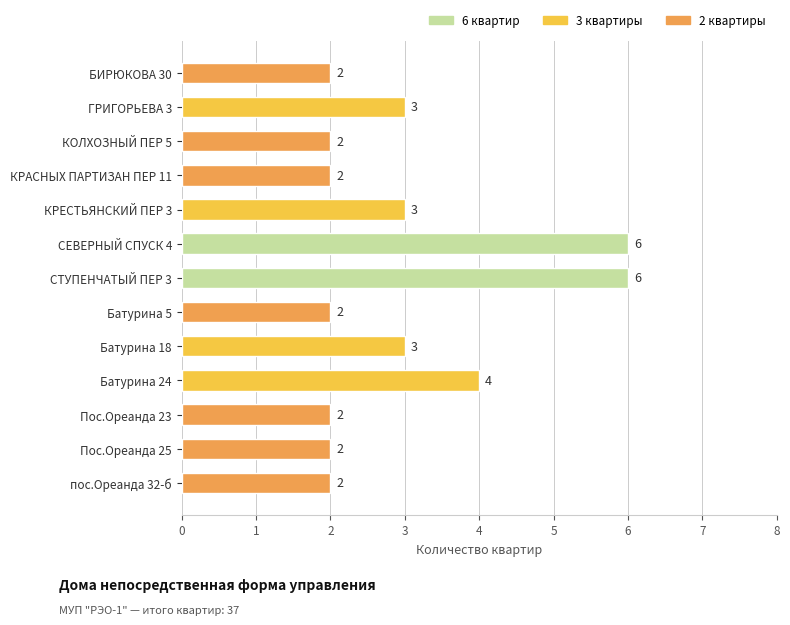

What is the difference between the maximum and second lowest values?

4